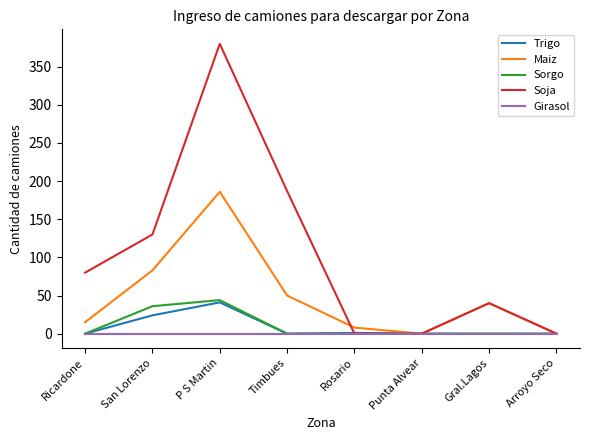

Does the chart display data point markers on the line(s)?

No